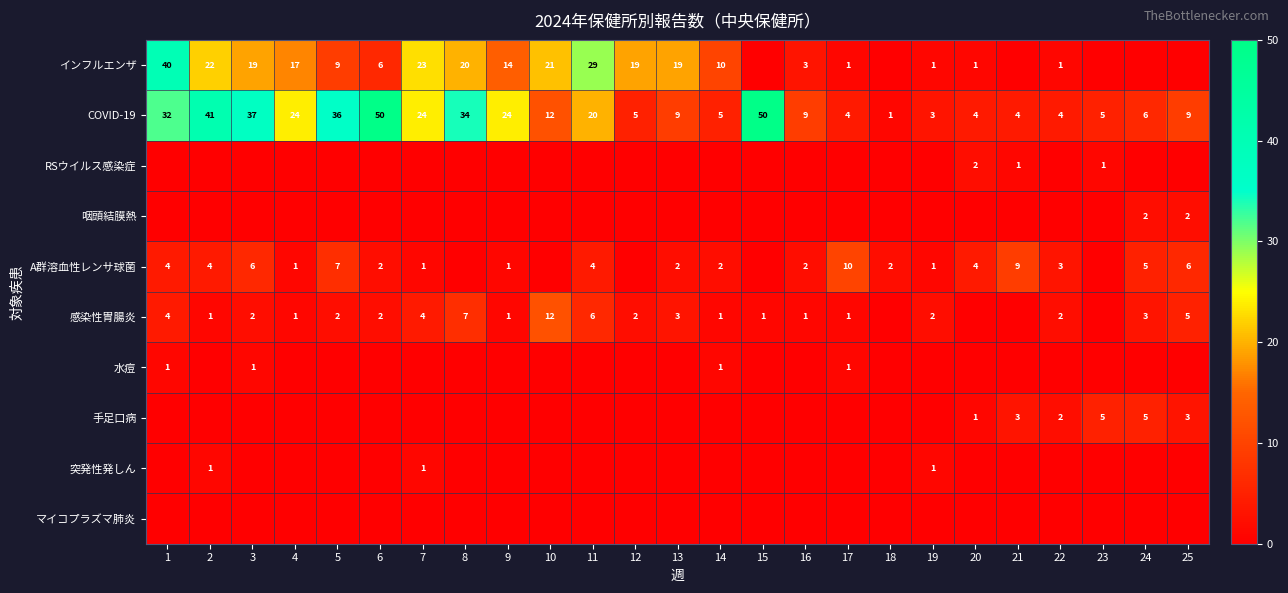

What is the difference between the maximum and minimum values in the COVID-19 series?

49